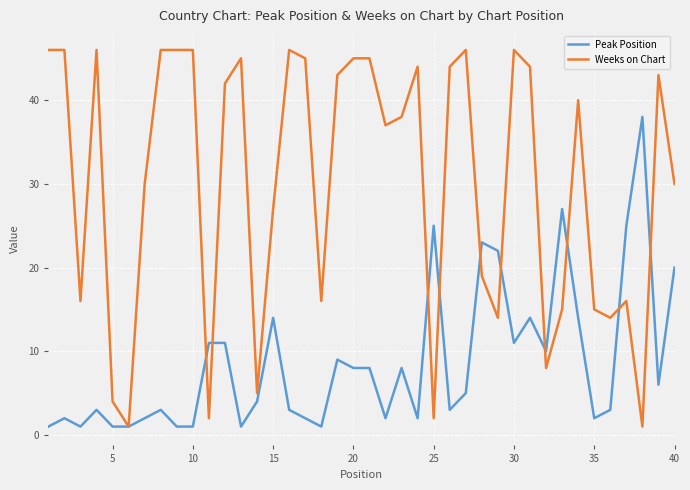

Which series has the largest range (max minus min)?

Weeks on Chart